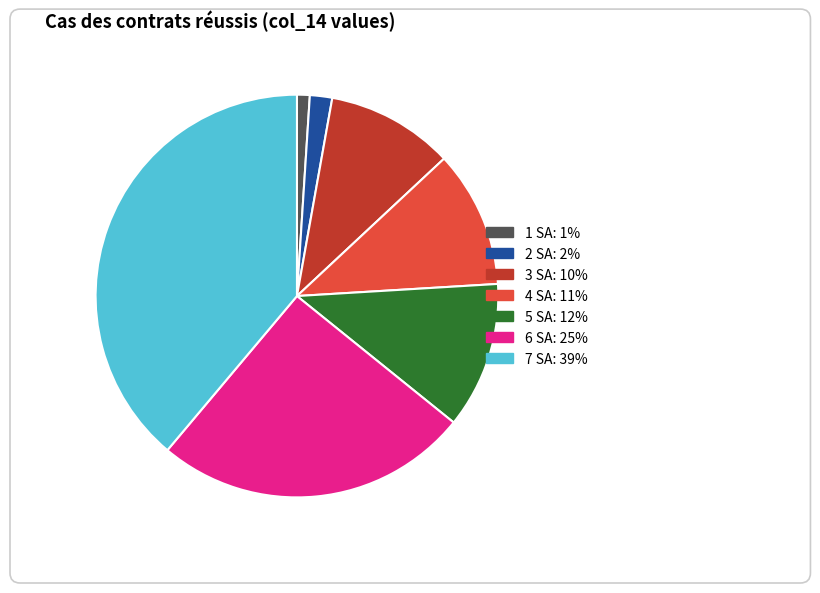

Is it true that 3 SA is 1% of the pie?

False